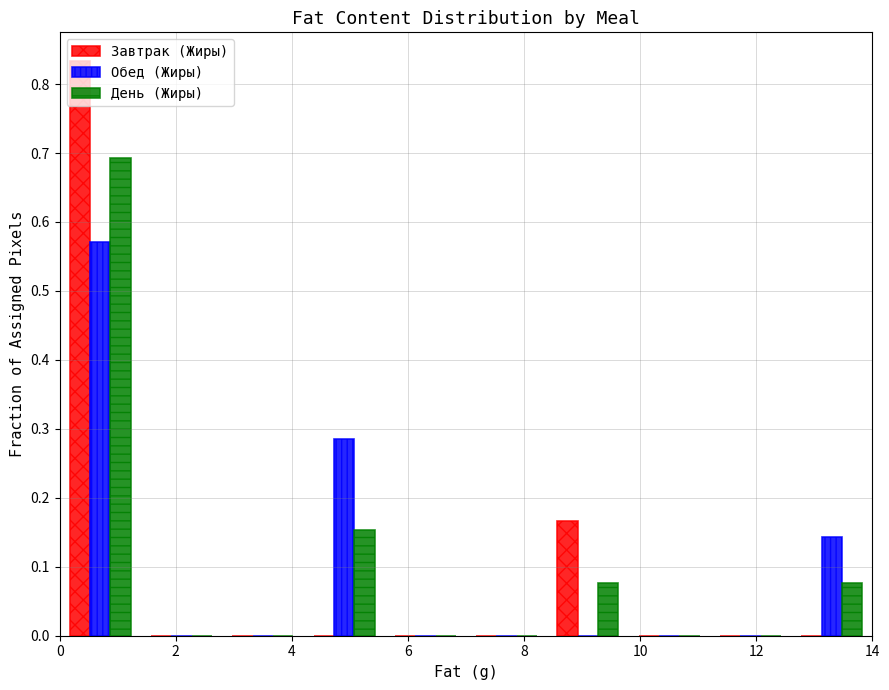

Reading left to right, transcribe this chart: for each range on the x-axis, give the height of each series' bar. The values are not printed on the chart, so give them approximately, as read against the axis.

0.0 to 1.4: Завтрак (Жиры)=0.83	Обед (Жиры)=0.57	День (Жиры)=0.69
1.4 to 2.8: Завтрак (Жиры)=0	Обед (Жиры)=0	День (Жиры)=0
2.8 to 4.2: Завтрак (Жиры)=0	Обед (Жиры)=0	День (Жиры)=0
4.2 to 5.6: Завтрак (Жиры)=0	Обед (Жиры)=0.29	День (Жиры)=0.15
5.6 to 7.0: Завтрак (Жиры)=0	Обед (Жиры)=0	День (Жиры)=0
7.0 to 8.4: Завтрак (Жиры)=0	Обед (Жиры)=0	День (Жиры)=0
8.4 to 9.8: Завтрак (Жиры)=0.17	Обед (Жиры)=0	День (Жиры)=0.08
9.8 to 11.2: Завтрак (Жиры)=0	Обед (Жиры)=0	День (Жиры)=0
11.2 to 12.6: Завтрак (Жиры)=0	Обед (Жиры)=0	День (Жиры)=0
12.6 to 14.0: Завтрак (Жиры)=0	Обед (Жиры)=0.14	День (Жиры)=0.08